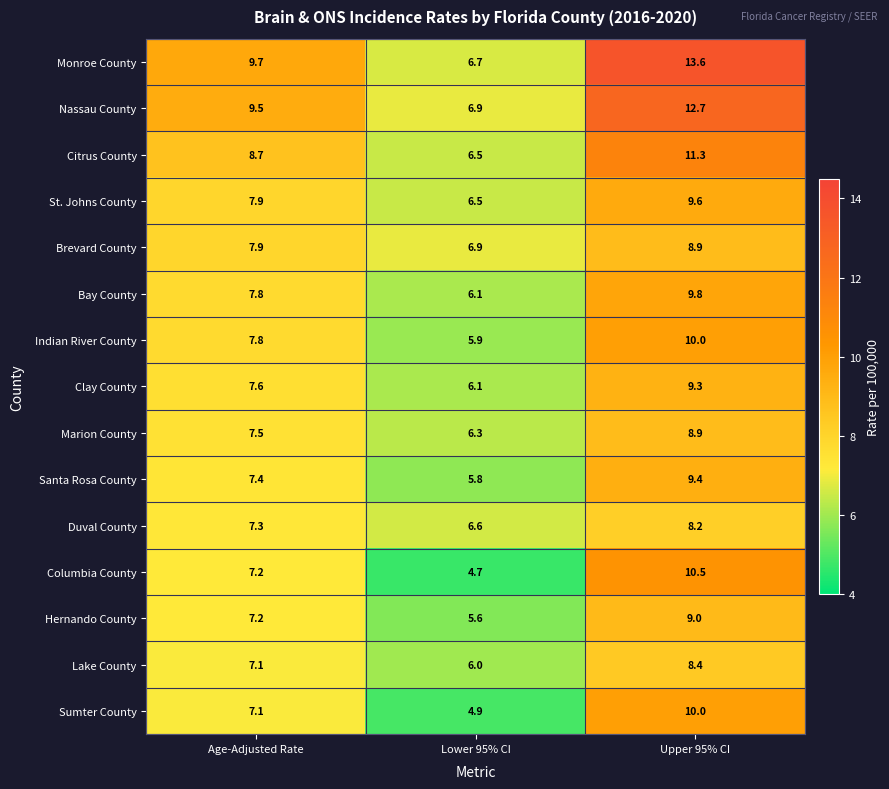

Which series has the largest total across all categories?

Monroe County